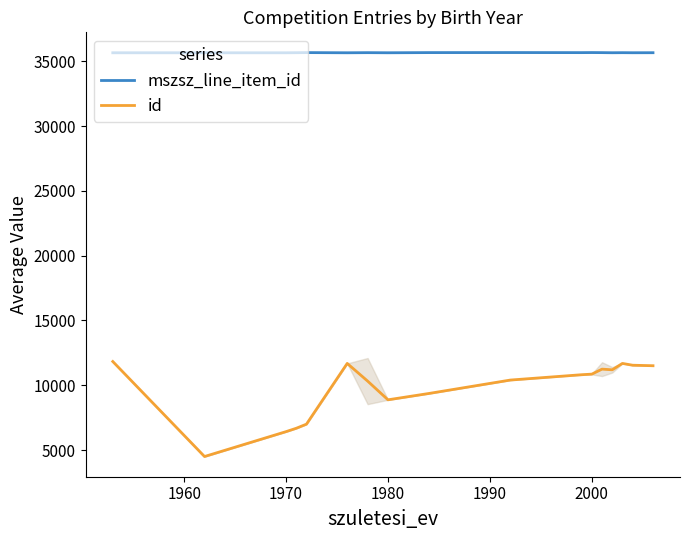

Read the mszsz_line_item_id value at 1970.

35652.0